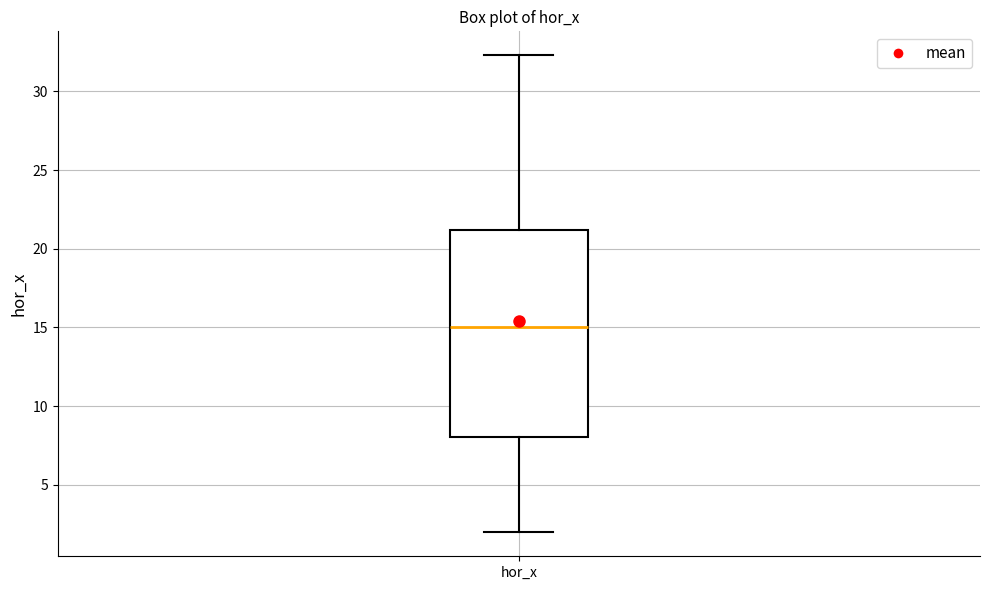

Transcribe this box plot: give where the median line is, the range the box spans, and where the two whiskers end, as read against the y-axis. The values are not printed on the chart, so give them approximately, as read against the axis.

median 15.0, box 8.0 to 21.0, whiskers 2.0 to 32.5